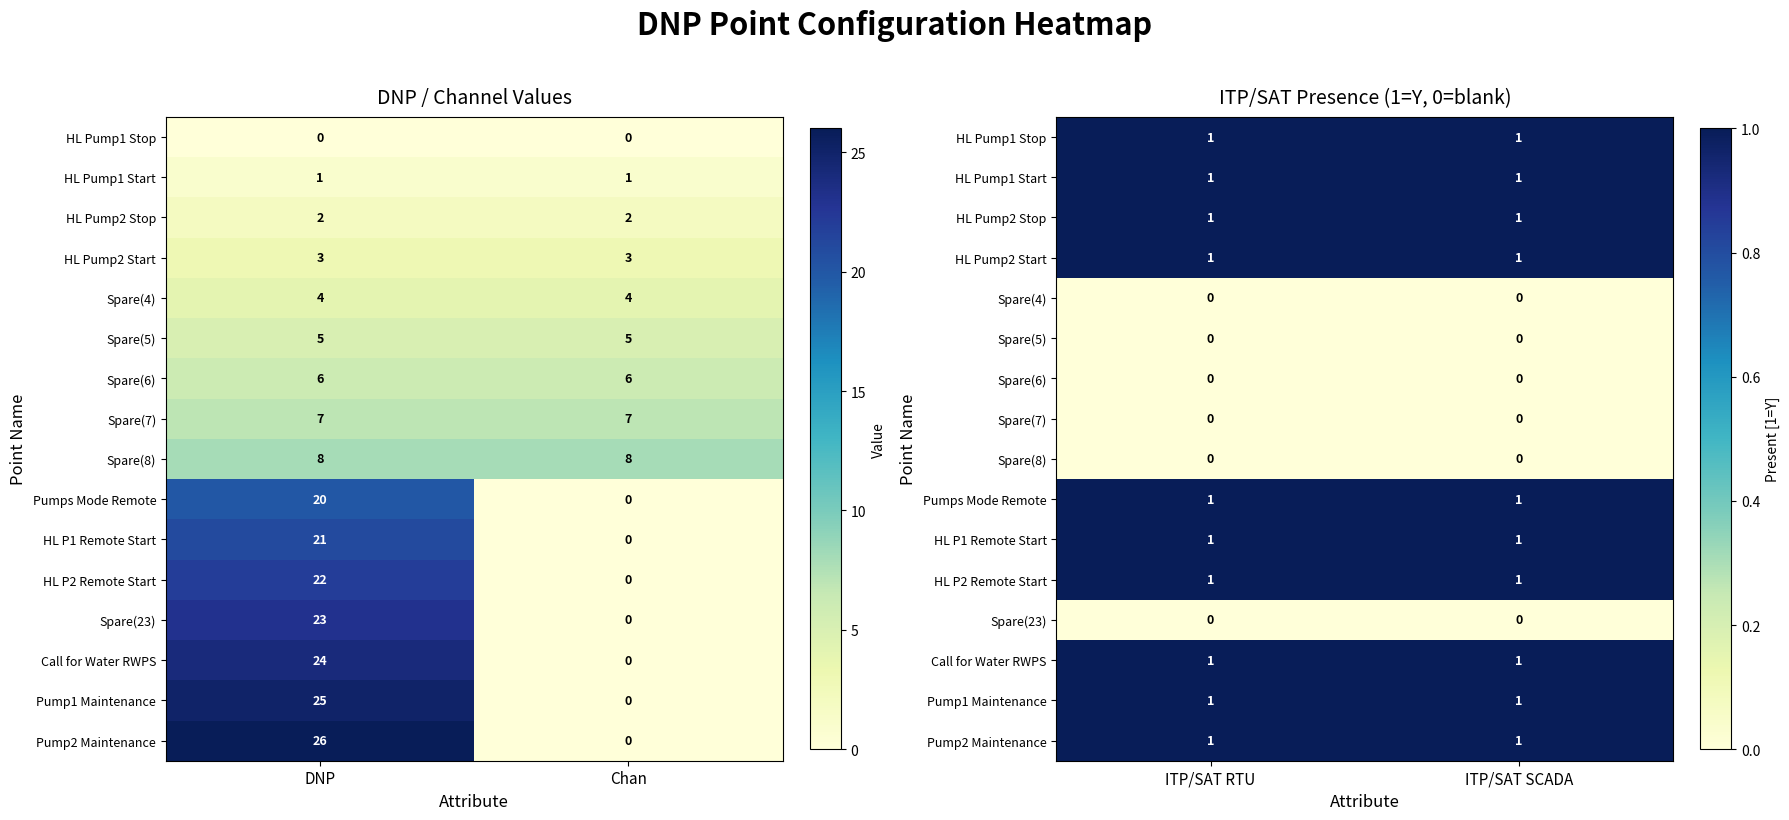

List the labels in order of HL Pump1 Stop value, largest first.

ITP/SAT RTU, ITP/SAT SCADA